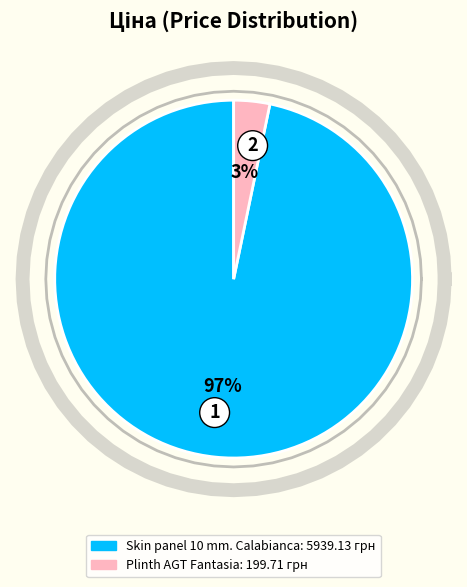

What is the change in value from Skin panel 10 mm. Calabianca to Plinth AGT Fantasia?

-5739.4